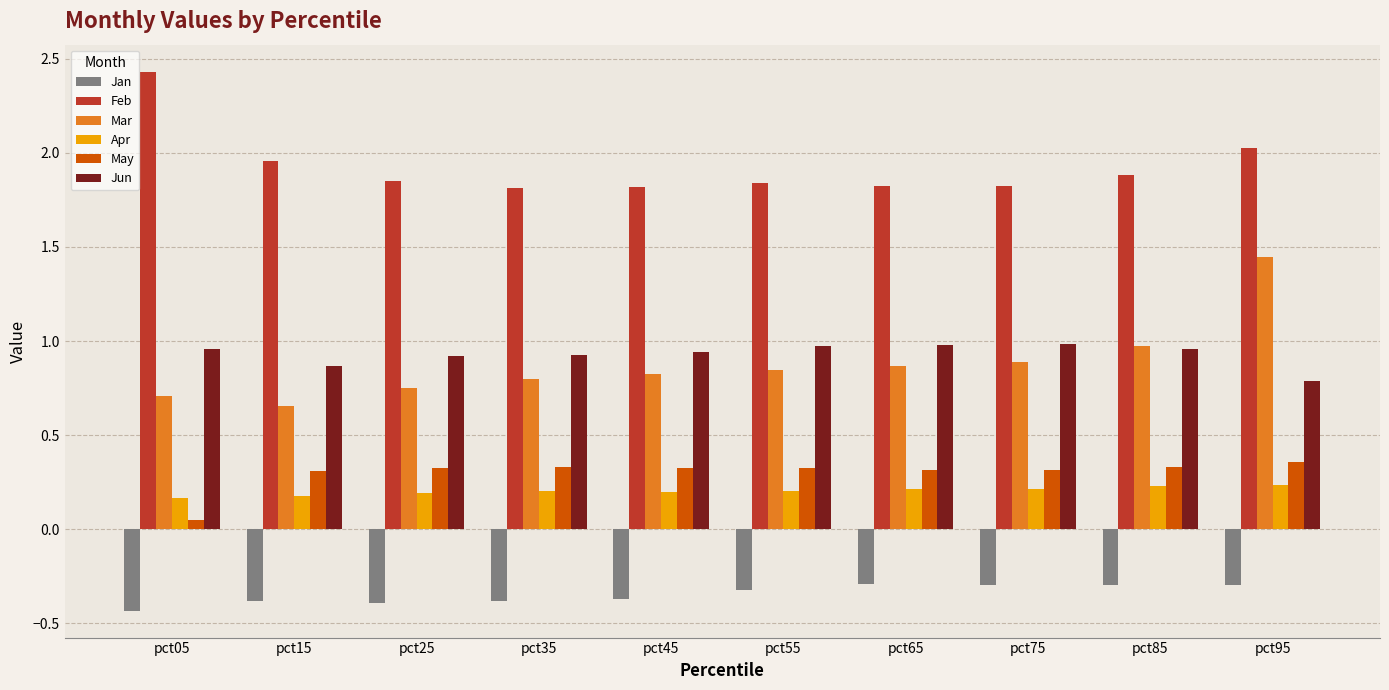

Which series has the largest range (max minus min)?

Mar